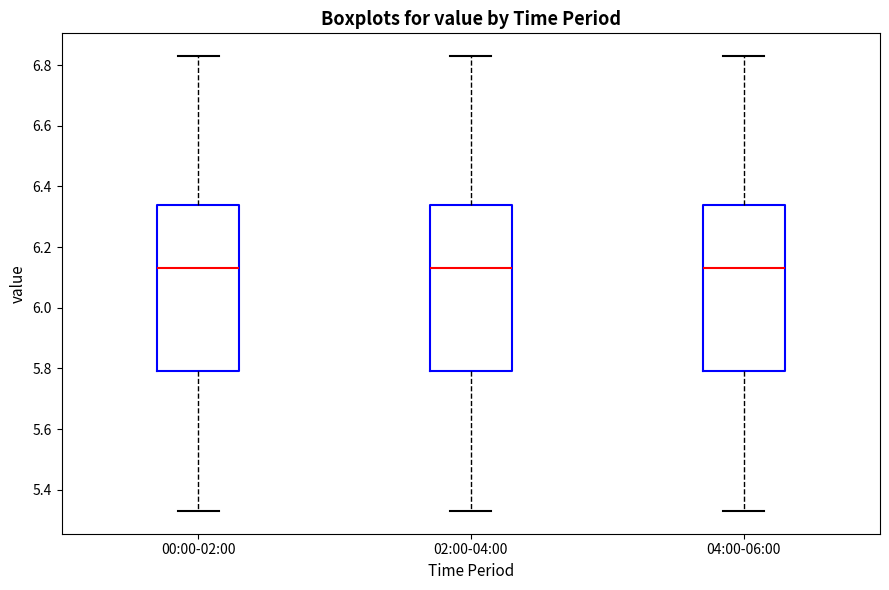

Reading left to right, transcribe this box plot: for each box, give where its median line is, the range the box spans, and where its two whiskers end, as read against the y-axis. The values are not printed on the chart, so give them approximately, as read against the axis.

00:00-02:00: median 6.14, box 5.80 to 6.34, whiskers 5.34 to 6.84
02:00-04:00: median 6.14, box 5.80 to 6.34, whiskers 5.34 to 6.84
04:00-06:00: median 6.14, box 5.80 to 6.34, whiskers 5.34 to 6.84